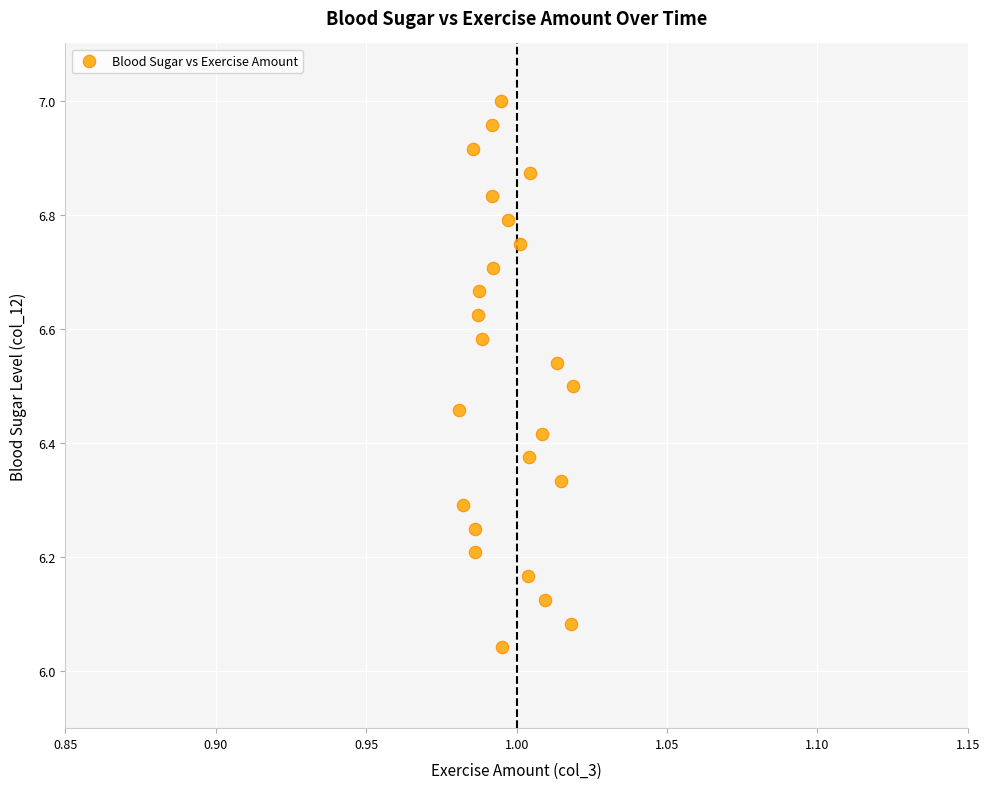

What is the range of Y values (max minus min)?

1.0